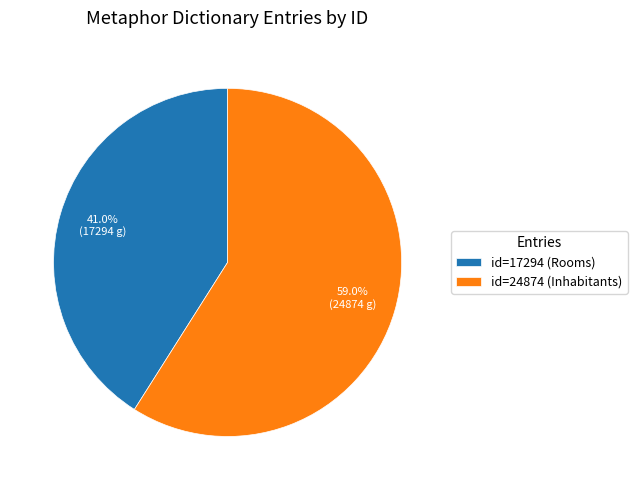

The id=17294 (Rooms) slice represents 52% of the pie. True or false?

False